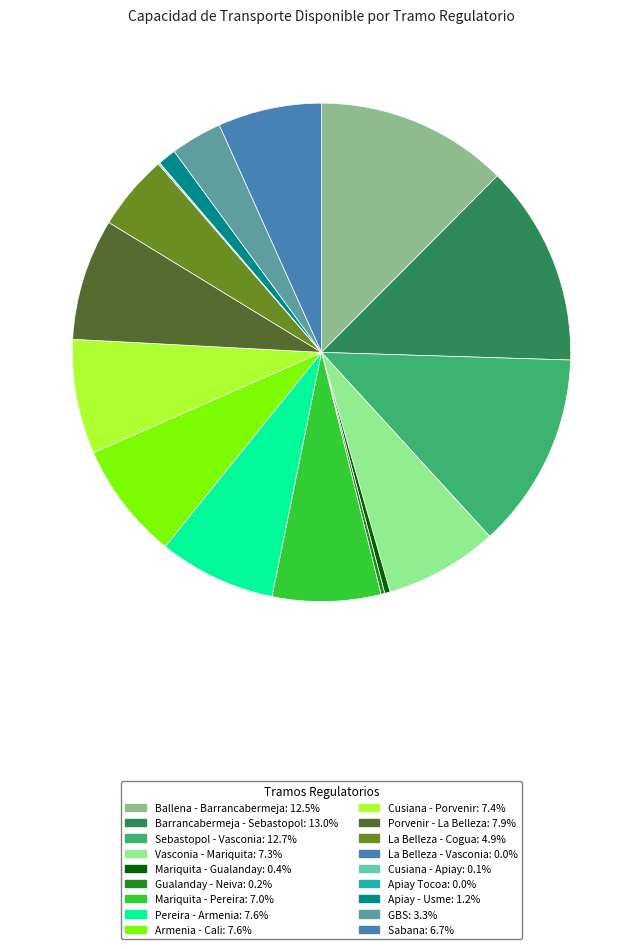

Is there any slice that represents more than half of the pie?

No